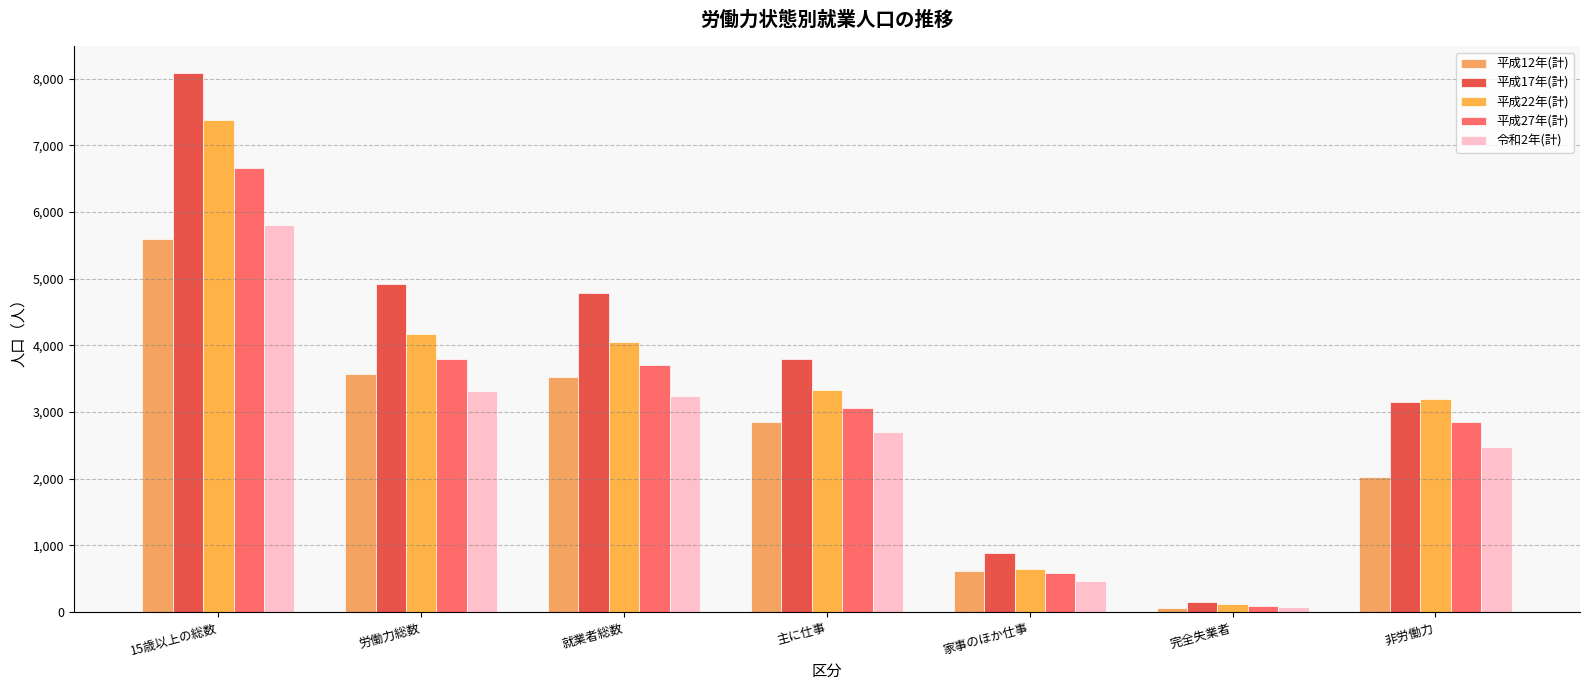

What position from the right is 主に仕事?

4